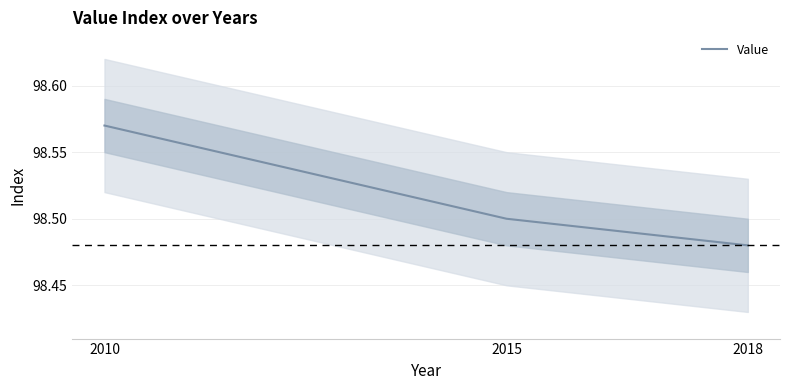

Is it true that the value at 2015 is 98.5?

True